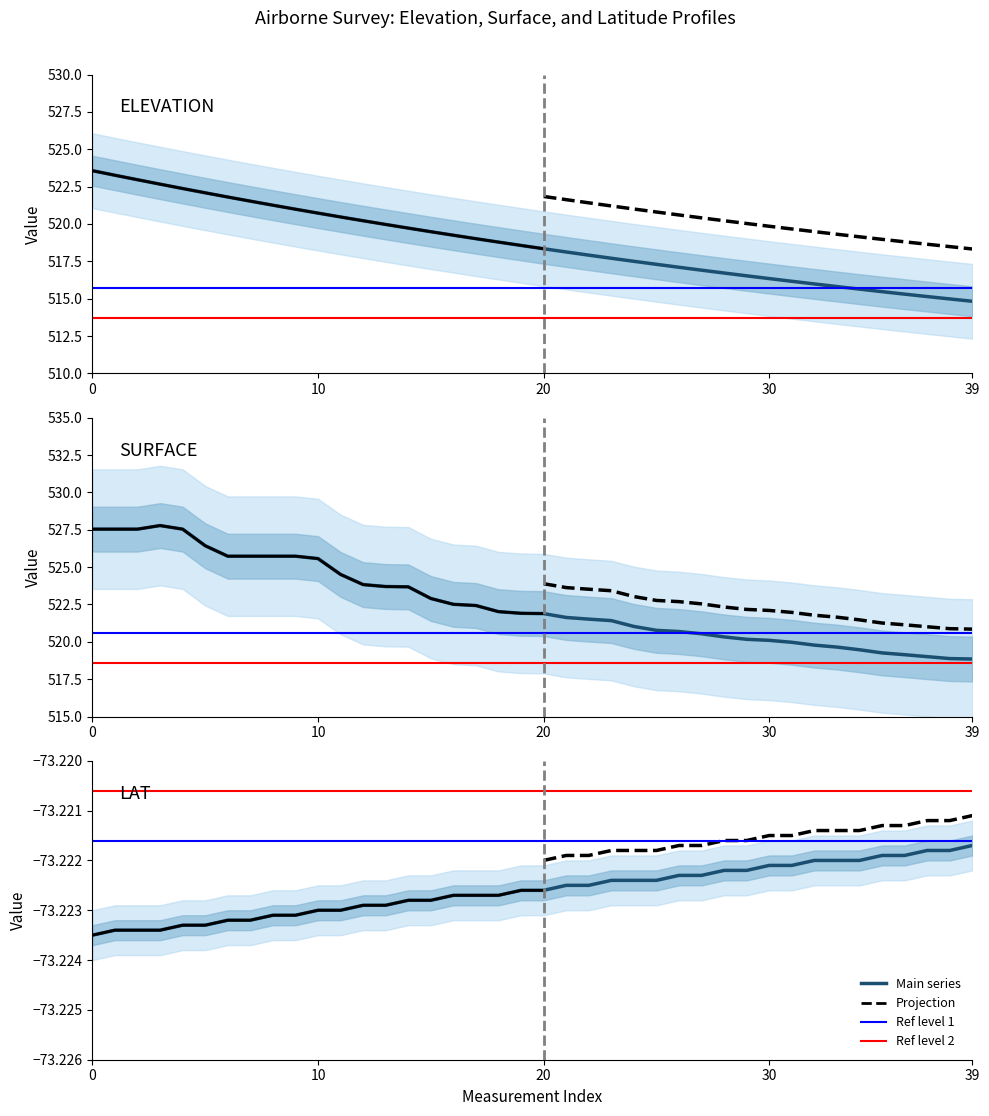

Where is SURFACE nearest to the value 523?

15